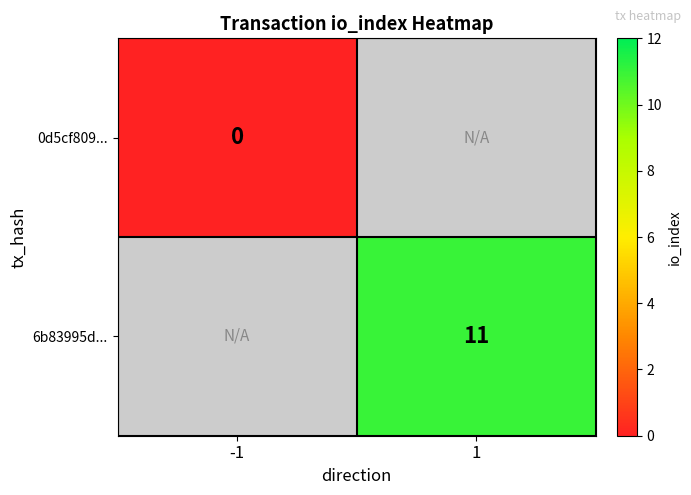

How many categories are shown in the chart?

2